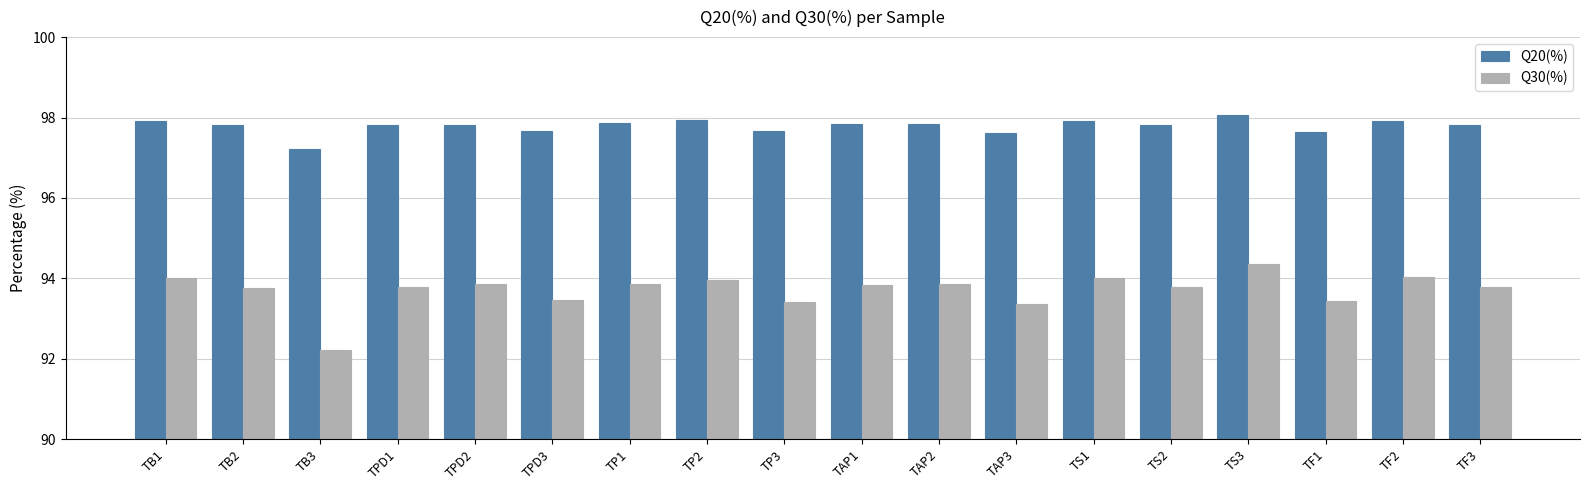

What is the difference between the Q20(%) values at TAP3 and TS2?

0.2